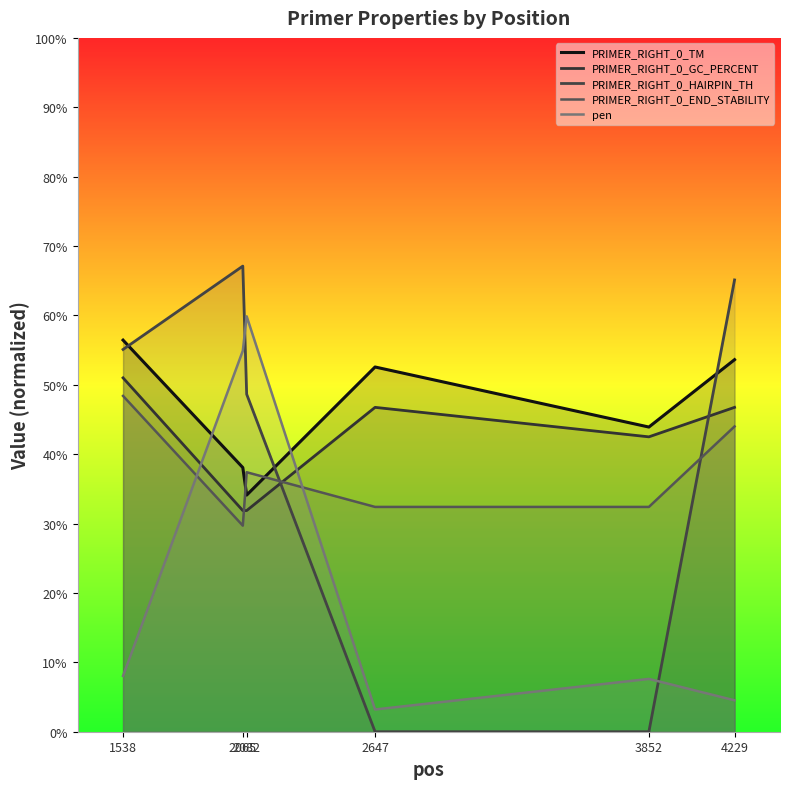

Is the value of PRIMER_RIGHT_0_GC_PERCENT at 3852 greater than the value of PRIMER_RIGHT_0_TM at 4229?

No